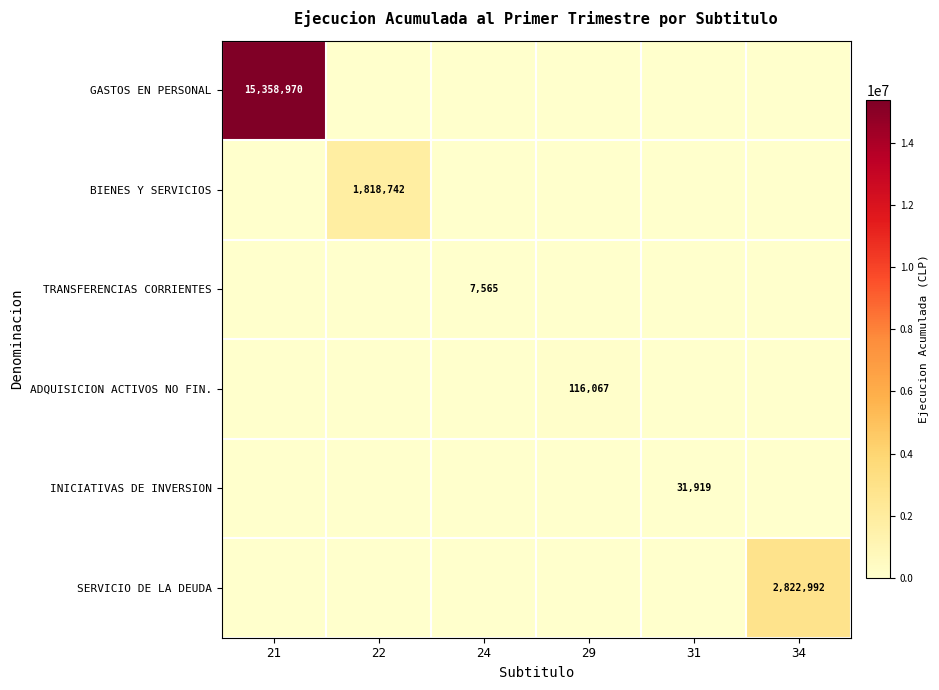

Is it true that TRANSFERENCIAS CORRIENTES equals 7565 at 24?

True